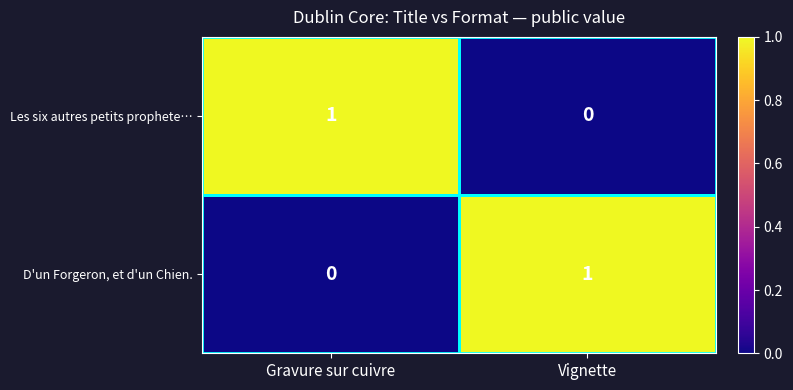

Which category has the lowest value in the D'un Forgeron, et d'un Chien. series?

Gravure sur cuivre